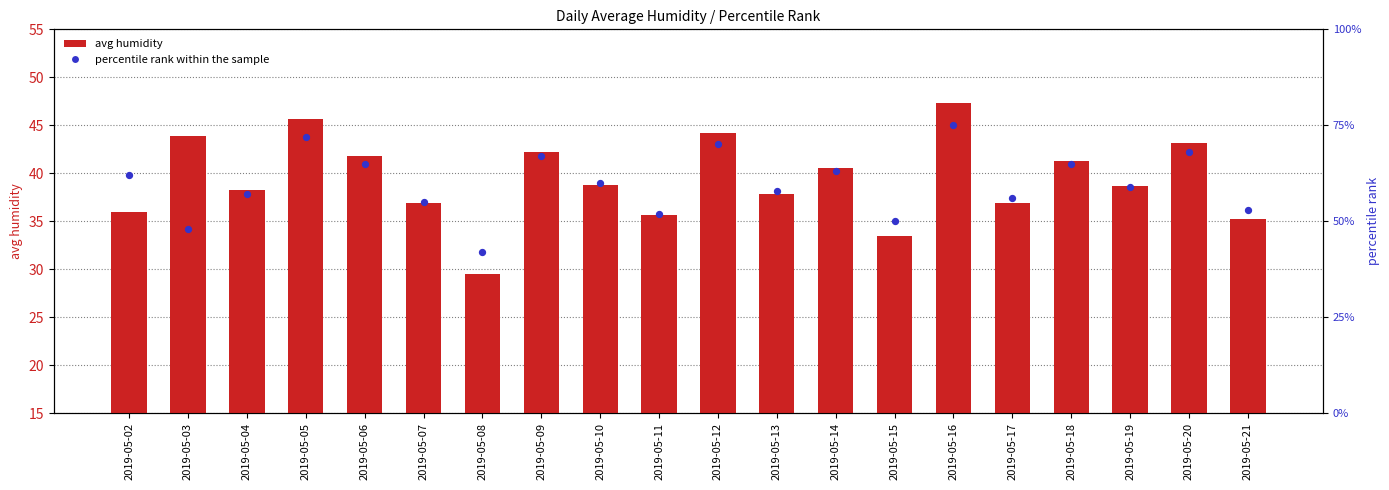

Is the value of percentile rank within the sample at 2019-05-17 greater than the value of avg humidity at 2019-05-18?

Yes